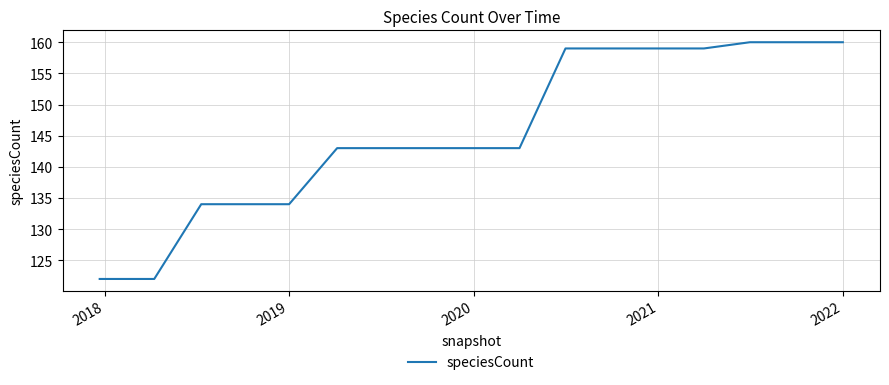

What is the greatest value displayed?

160